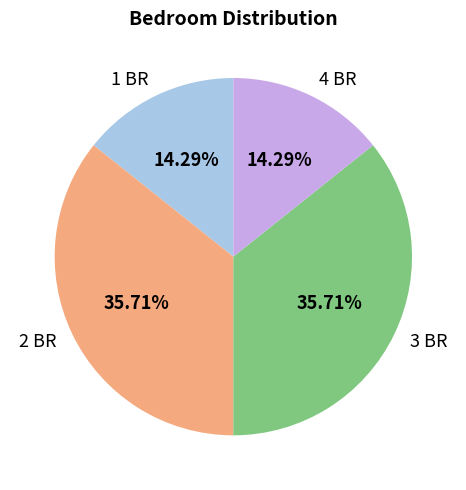

To the nearest percent, what is the difference between the largest and smallest slice percentages?

21%